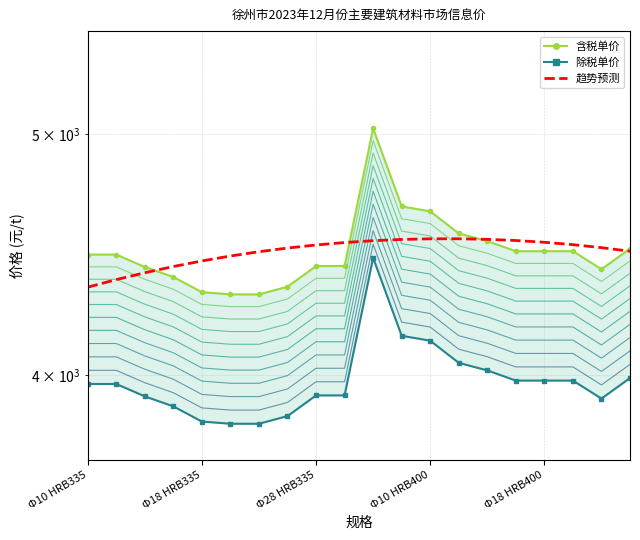

Where is the first local maximum for 除税单价?

10